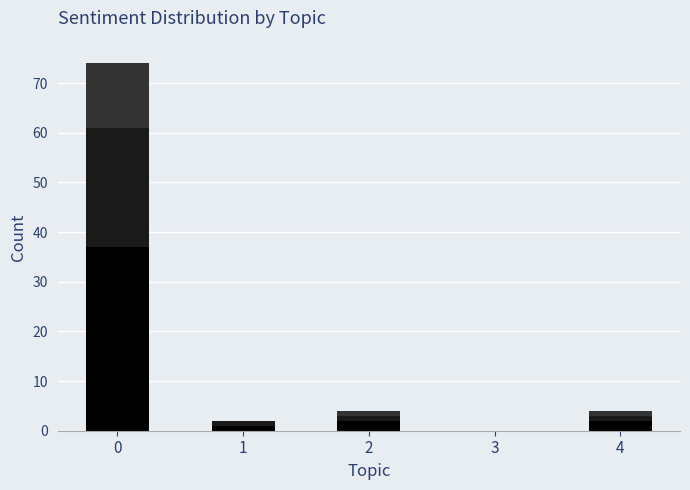

What is the total value across all series at 1?

2